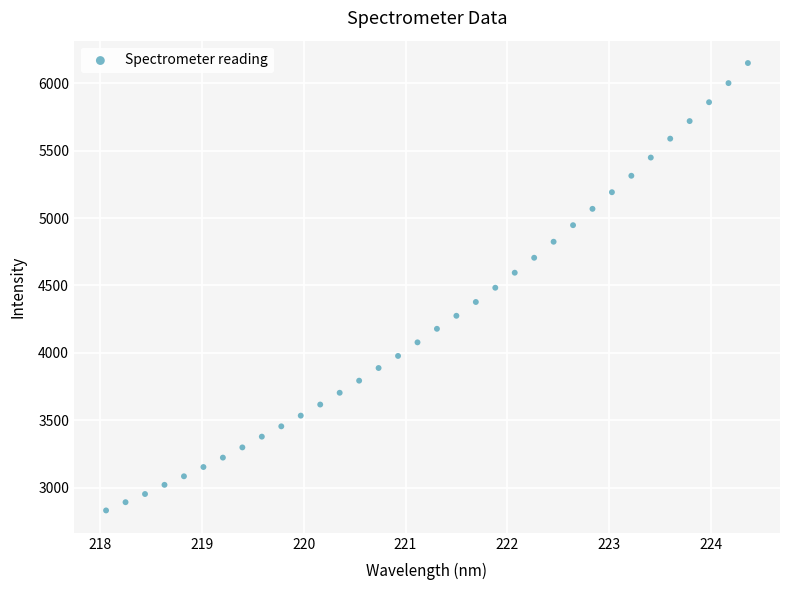

What is the range of X values (max minus min)?

6.3